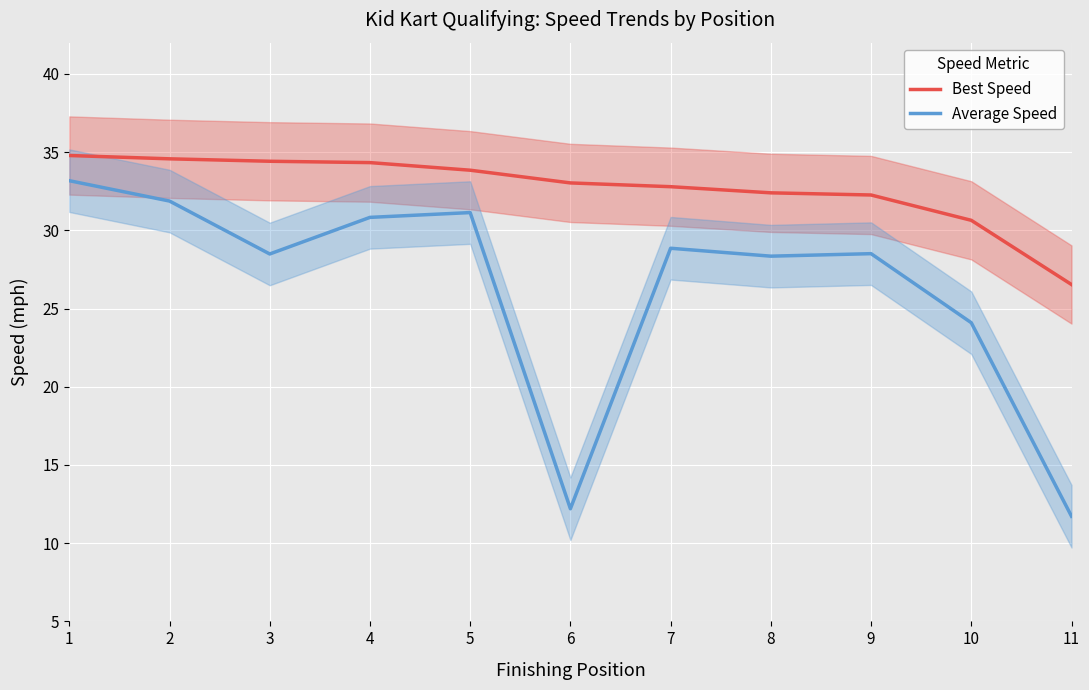

What is the average value of the Best Speed series?

32.7